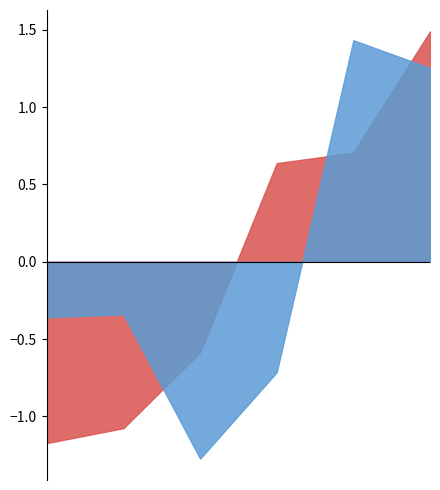

Does the chart have visible grid lines?

No